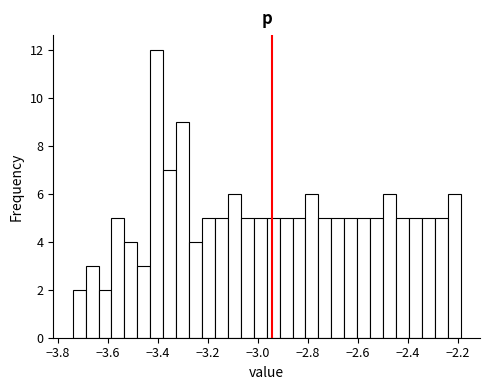

Read against the x-axis, roughly where is the centre of the tallest bar?

-3.40